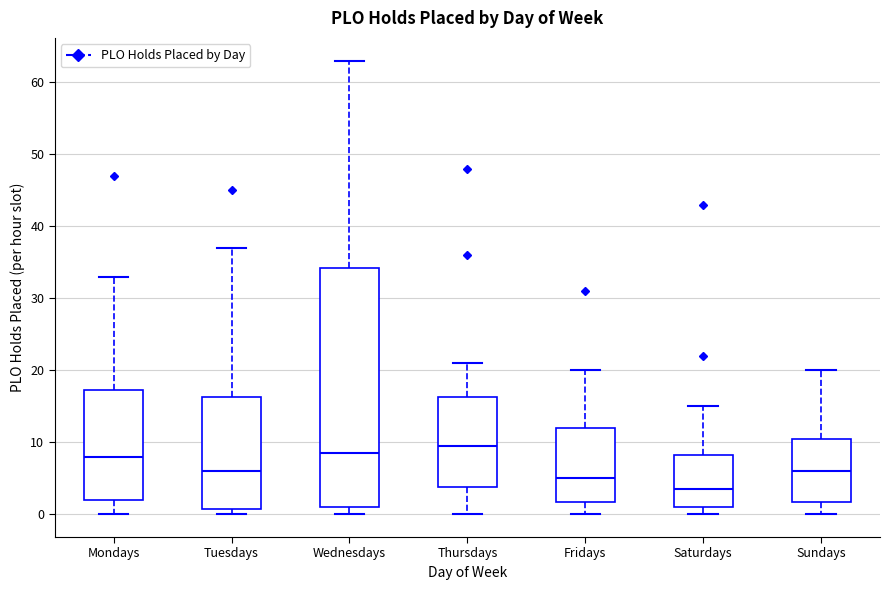

Reading left to right, read every box against the y-axis: the position of its median line, the range the box covers, and the ends of its whiskers. The values are not printed on the chart, so give them approximately, as read against the axis.

Mondays: median 8, box 2 to 17, whiskers 0 to 33
Tuesdays: median 6, box 1 to 16, whiskers 0 to 37
Wednesdays: median 9, box 1 to 34, whiskers 0 to 63
Thursdays: median 10, box 4 to 16, whiskers 0 to 21
Fridays: median 5, box 2 to 12, whiskers 0 to 20
Saturdays: median 4, box 1 to 8, whiskers 0 to 15
Sundays: median 6, box 2 to 11, whiskers 0 to 20